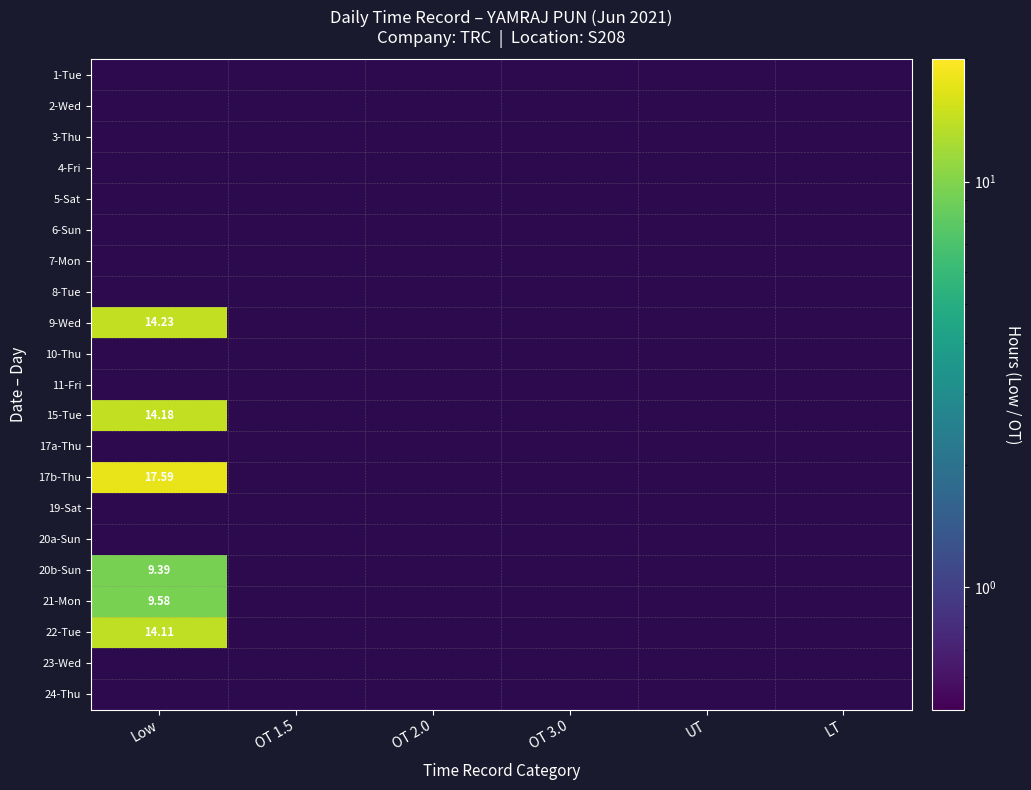

How many categories are shown in the chart?

6